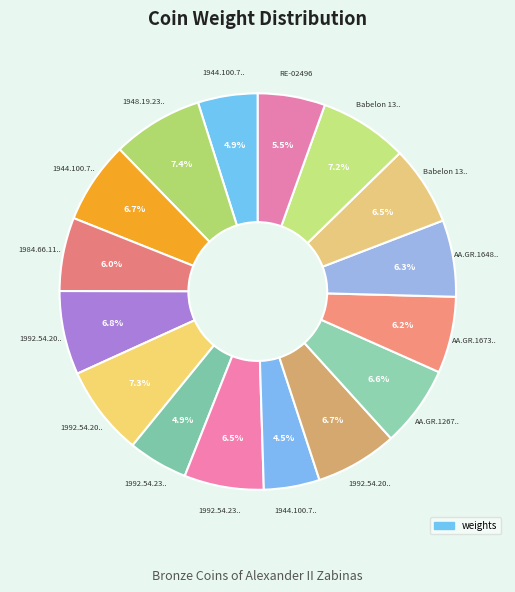

Count the number of slices in the pie.

16